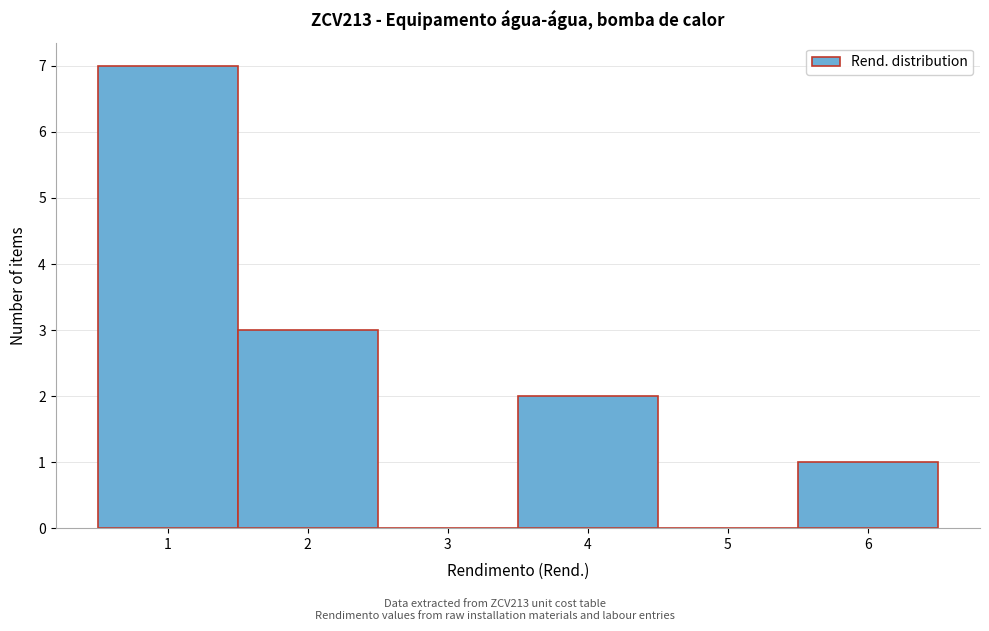

Reading left to right, list every bar in this chart as the range it spans on the x-axis followed by its height. The values are not printed on the chart, so give them approximately, as read against the axis.

0.5 to 1.5: 7
1.5 to 2.5: 3
2.5 to 3.5: 0
3.5 to 4.5: 2
4.5 to 5.5: 0
5.5 to 6.5: 1